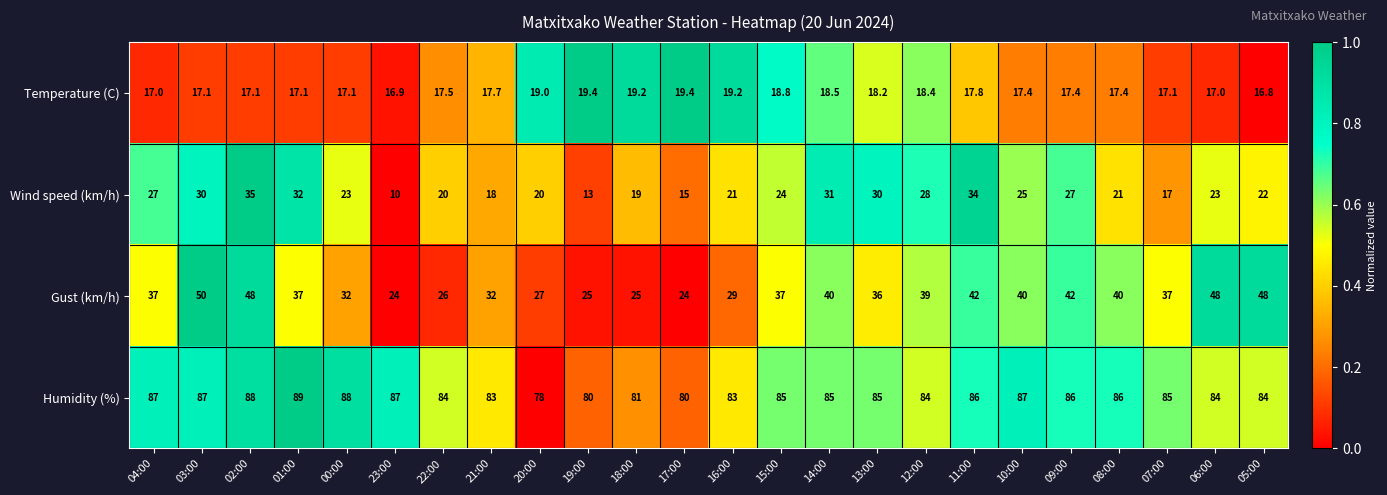

At 22:00, list the series in order from largest to smallest.

Humidity (%), Gust (km/h), Wind speed (km/h), Temperature (C)